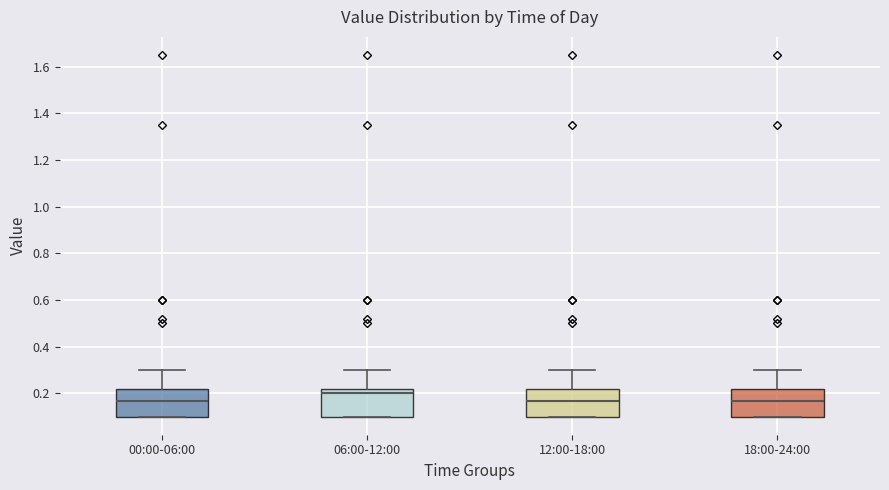

Reading left to right, read every box against the y-axis: the position of its median line, the range the box covers, and the ends of its whiskers. The values are not printed on the chart, so give them approximately, as read against the axis.

00:00-06:00: median 0.16, box 0.10 to 0.22, whiskers 0.10 to 0.30
06:00-12:00: median 0.20, box 0.10 to 0.22, whiskers 0.10 to 0.30
12:00-18:00: median 0.16, box 0.10 to 0.22, whiskers 0.10 to 0.30
18:00-24:00: median 0.16, box 0.10 to 0.22, whiskers 0.10 to 0.30